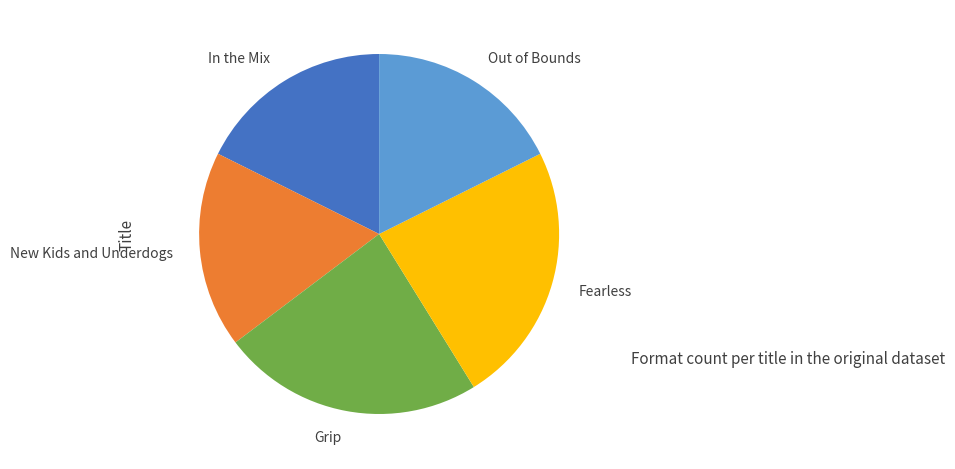

Does any single category account for the majority?

No